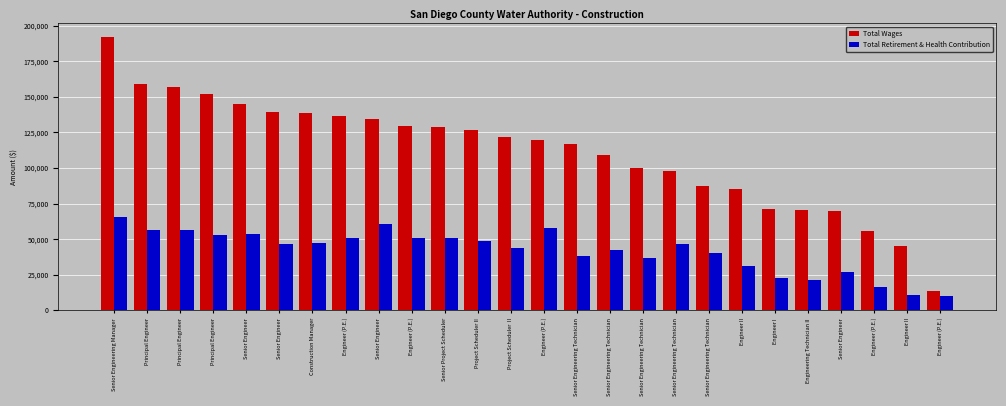

Are the bars grouped side by side (vs. stacked)?

Yes